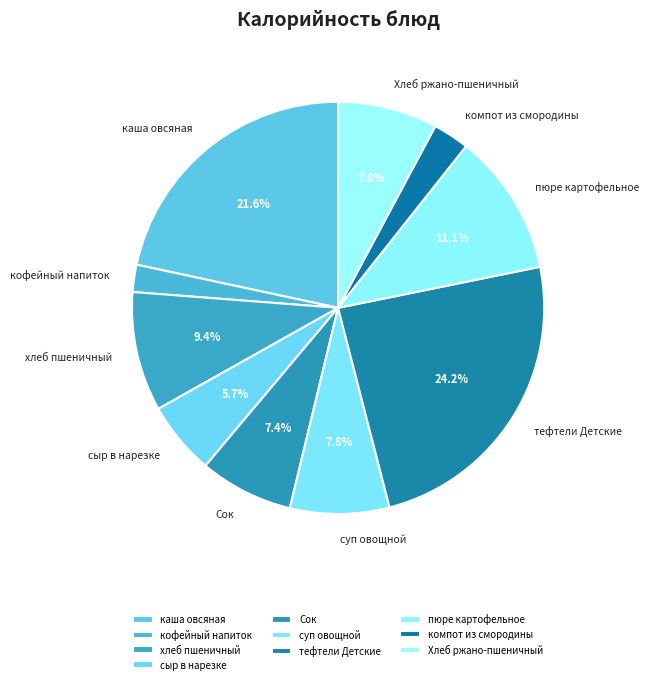

Which has a higher value, тефтели Детские or сыр в нарезке?

тефтели Детские